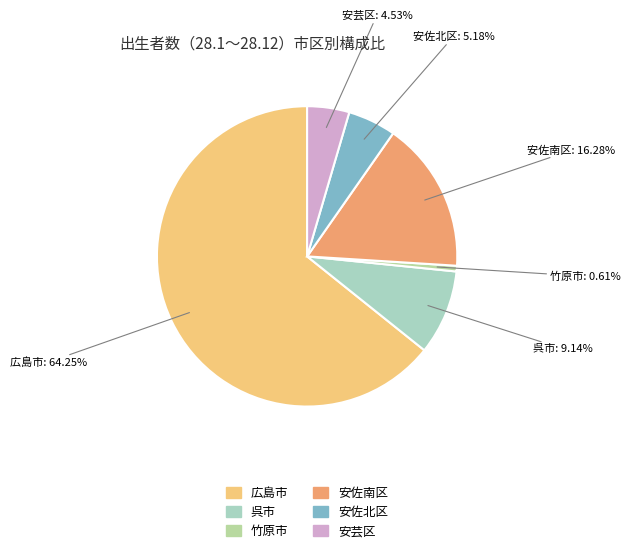

Between 呉市 and 安佐南区, which is larger?

安佐南区